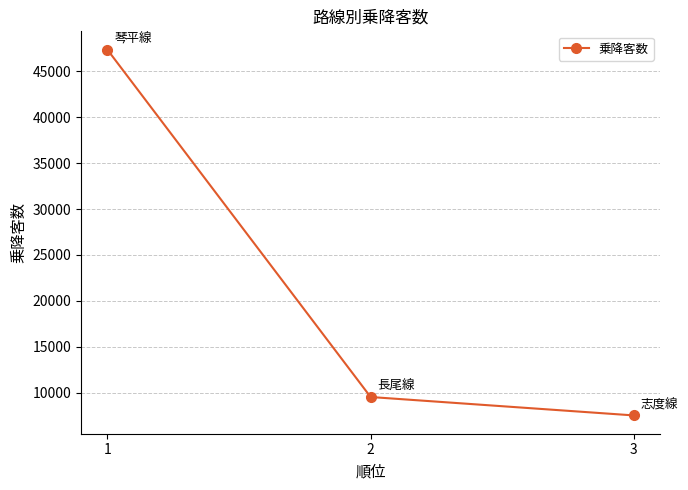

At which label is the value closest to 27441?

2